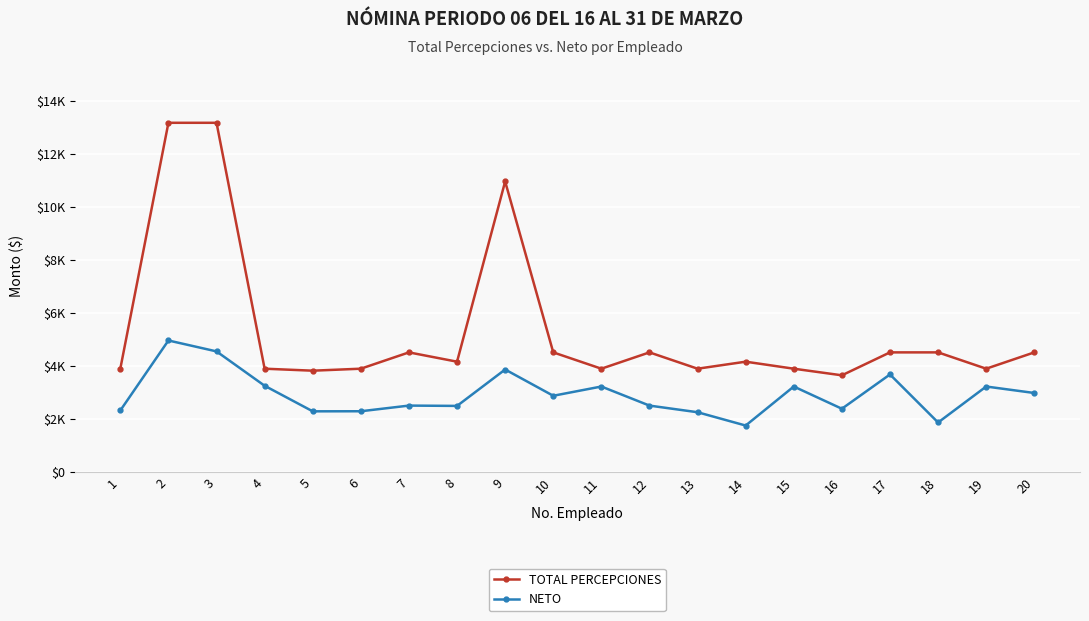

Rank the series by their average value, from lowest to highest.

NETO, TOTAL PERCEPCIONES